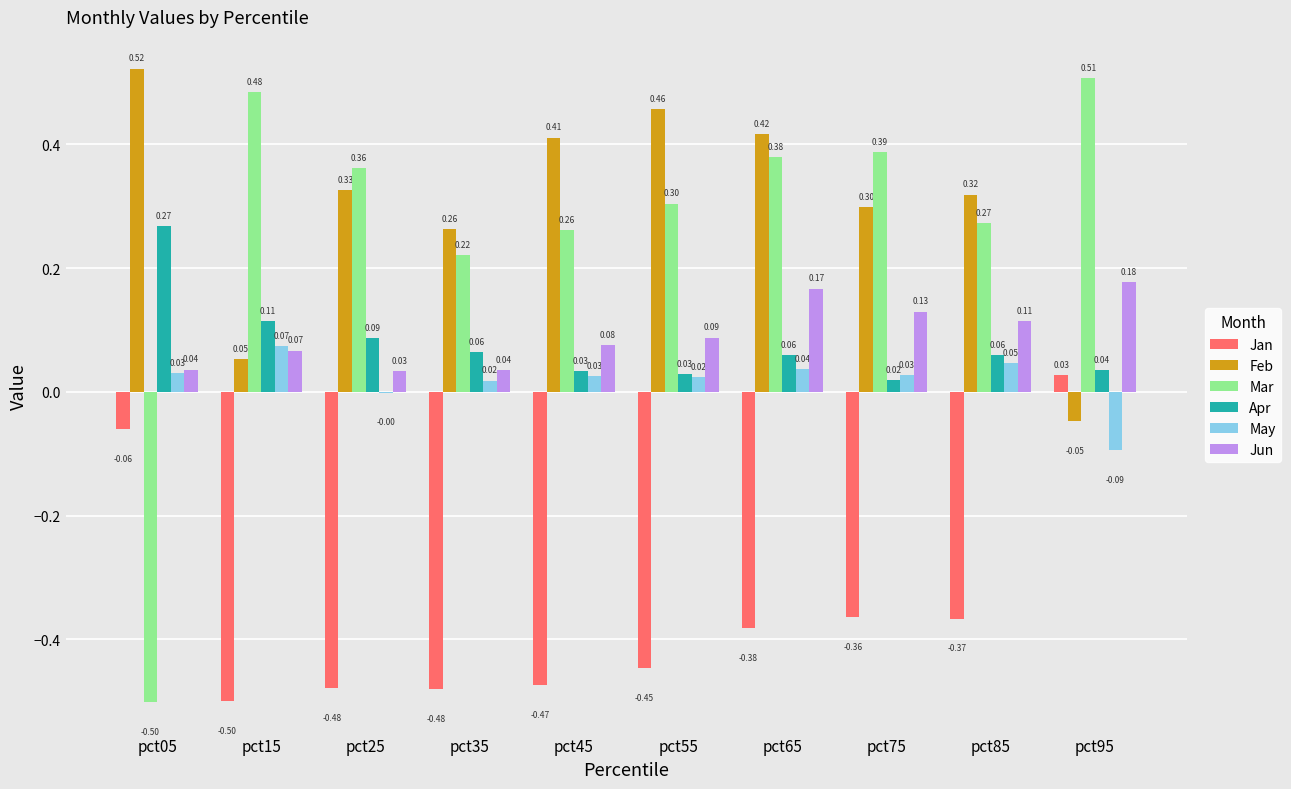

Which series changed the most between pct15 and pct95?

Jan